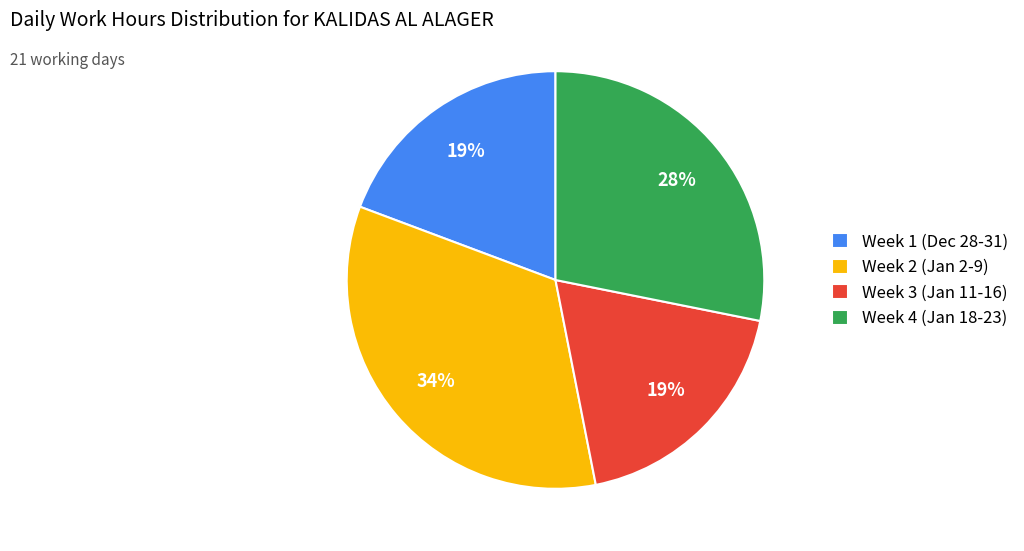

Does any single category account for the majority?

No